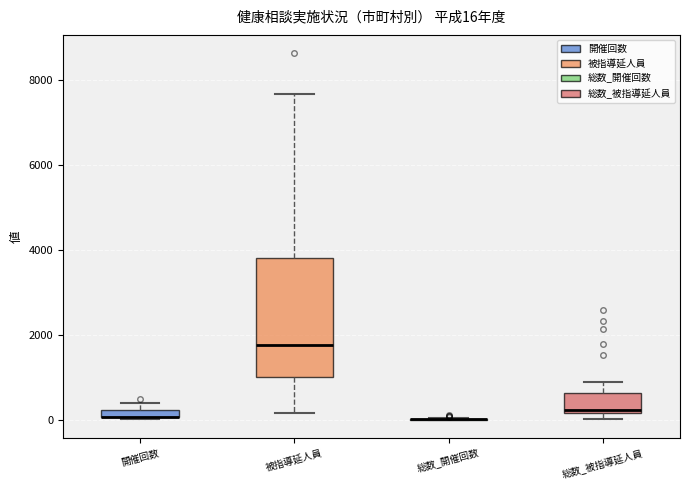

Comparing the boxes themselves (not the whiskers), which one is the tallest?

被指導延人員